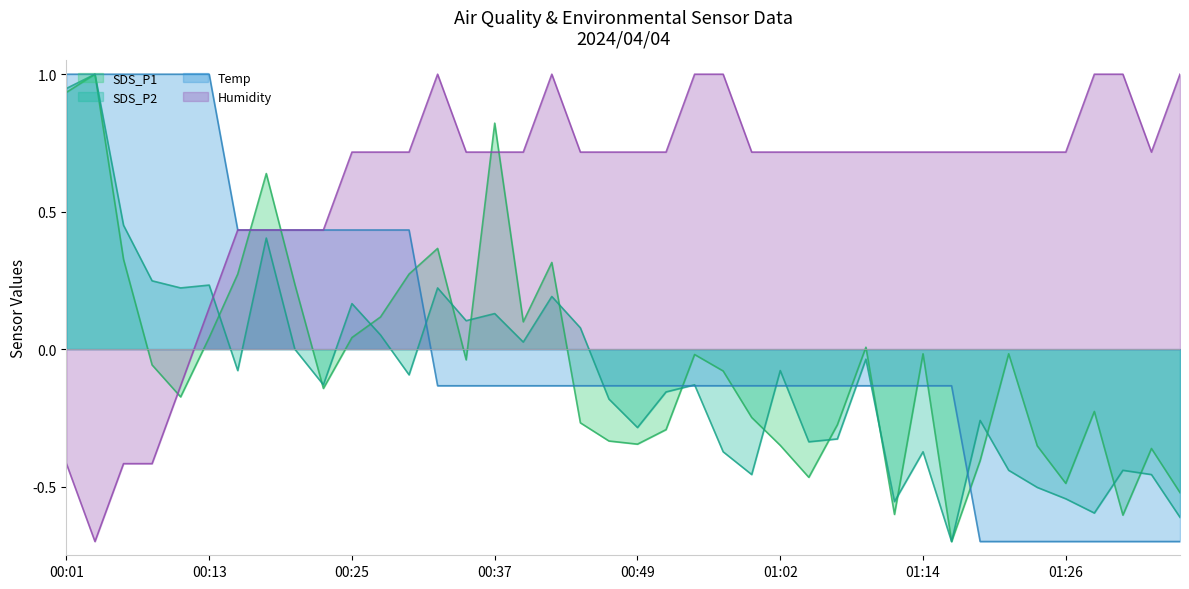

How many times do Humidity (line) and SDS_P2 (line) cross each other?

1